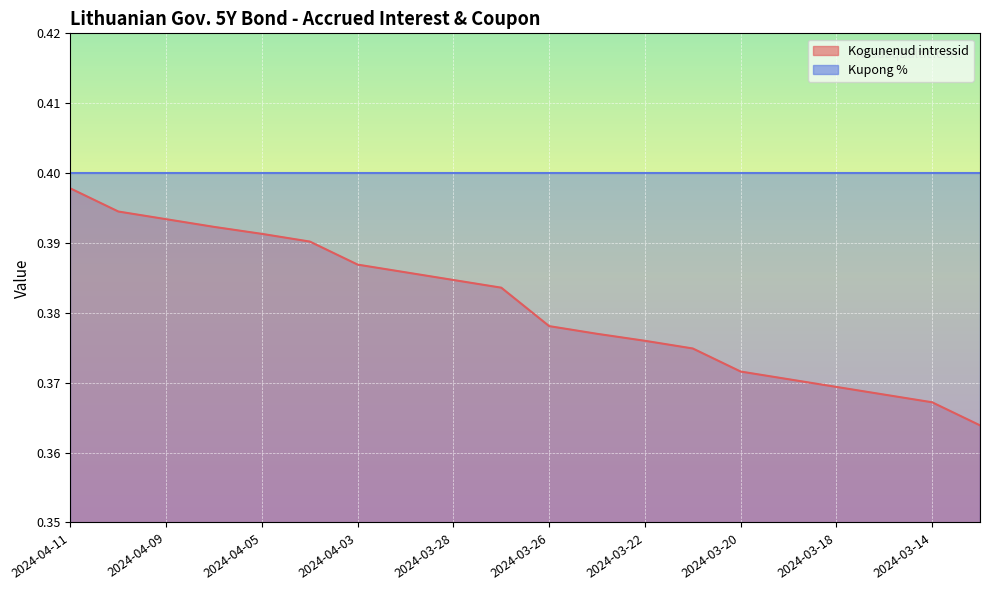

What position from the left is 2024-04-09?

3